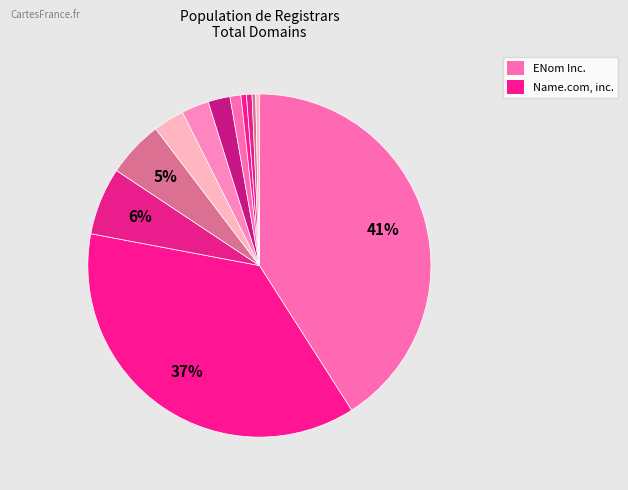

Which slice is the smallest?

DNC Holdings, Inc